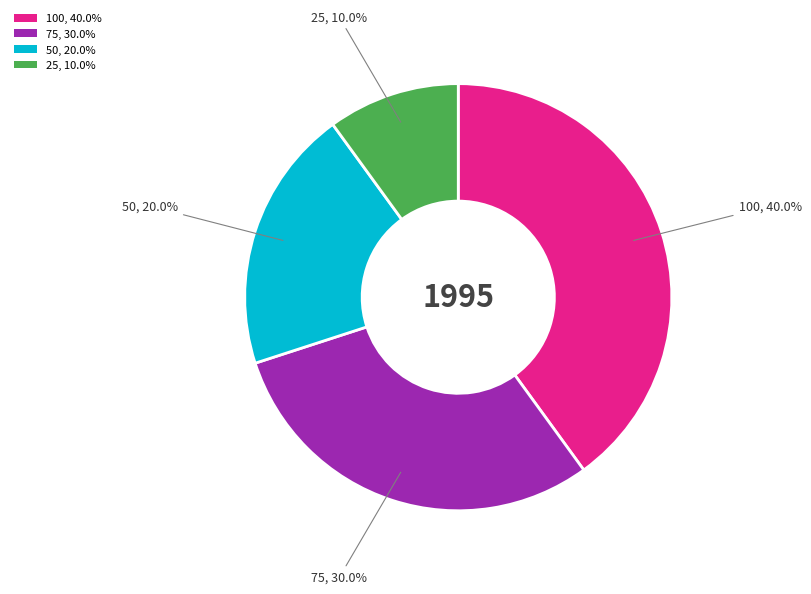

How many segments does this pie chart have?

4